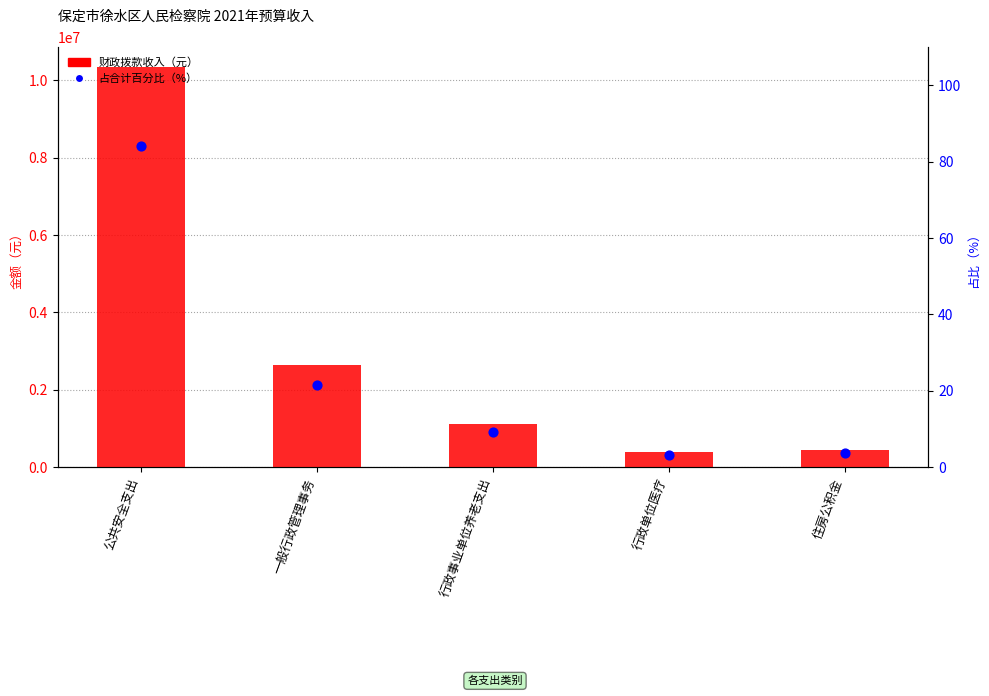

Which series contains the lowest Y value?

占合计百分比（%）